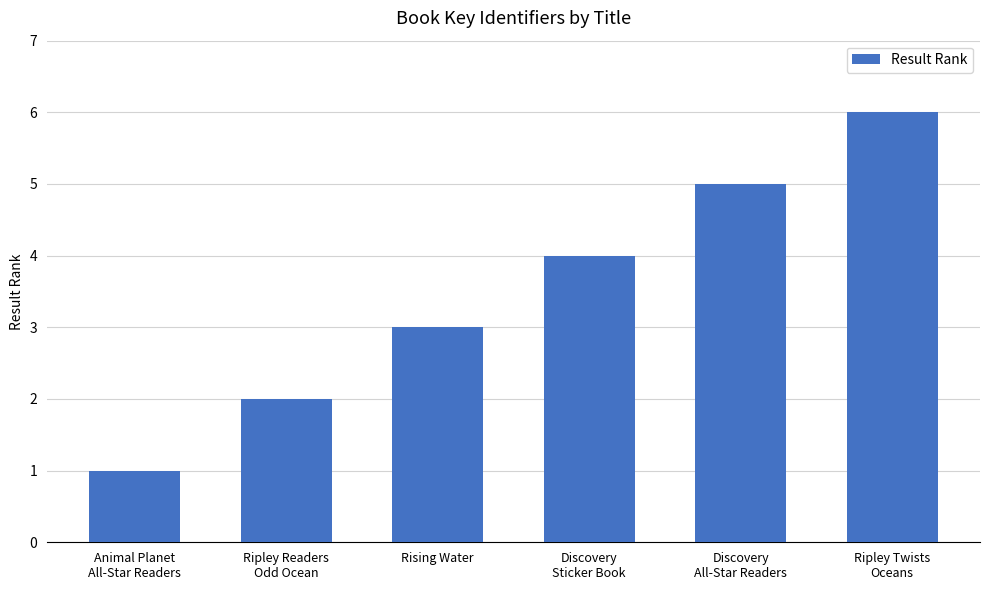

What is the approximate value at Rising Water?

3